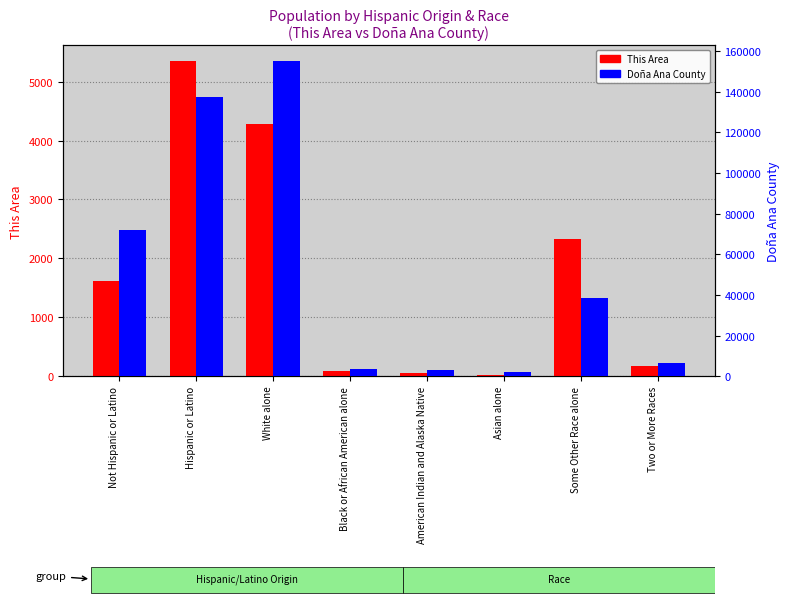

Reading left to right, extract all data points from this chart.

This Area: 1618	5347	4288	93	62	16	2326	177
Dona Ana County: 71719	137514	154989	3656	3147	2227	38685	6344